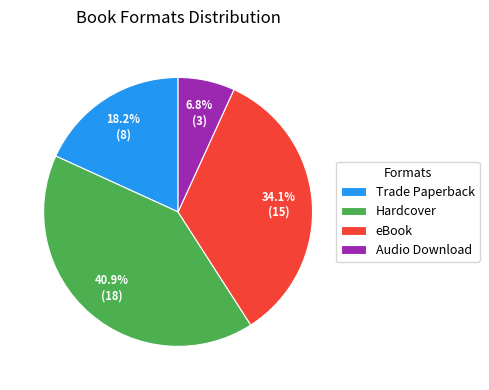

How many segments does this pie chart have?

4